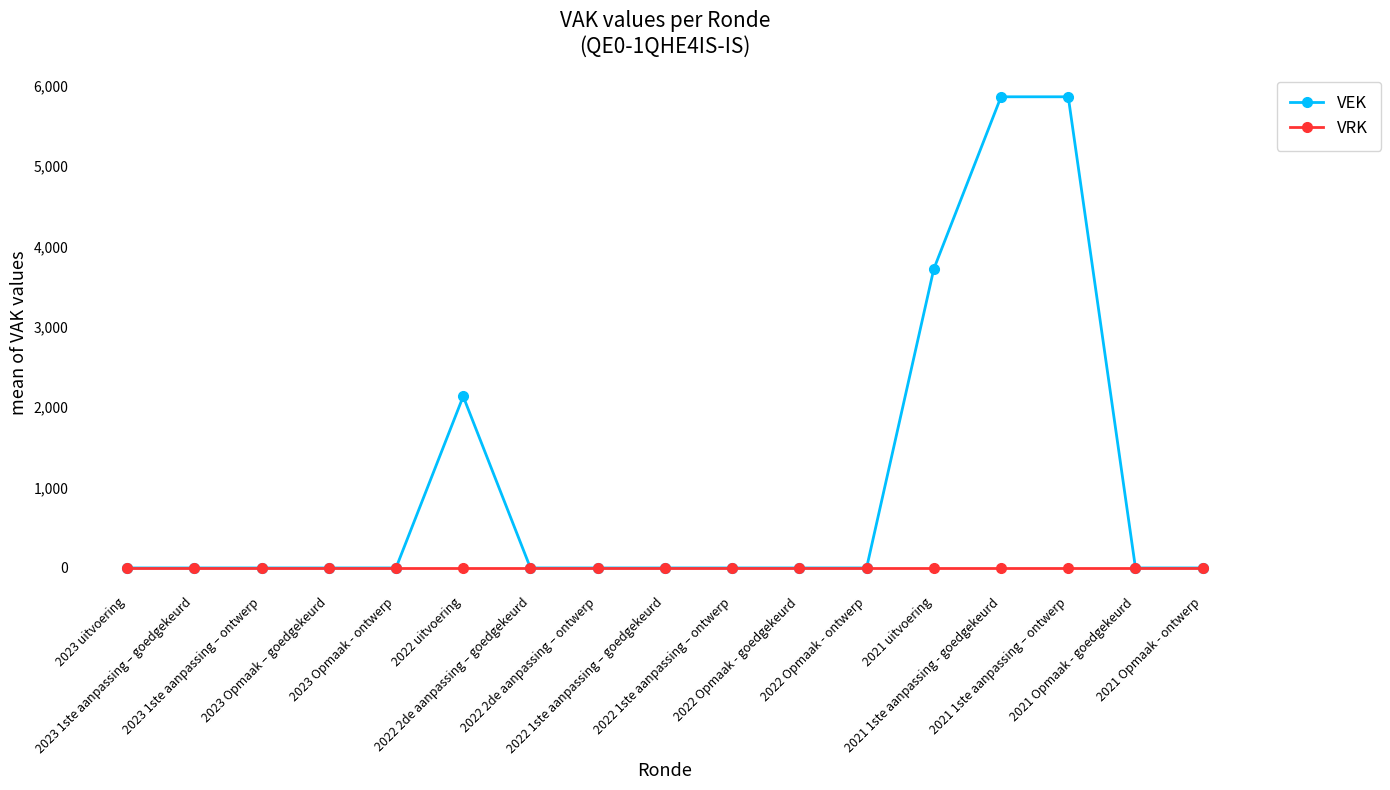

Rank the series by their maximum value, from highest to lowest.

VEK, VRK